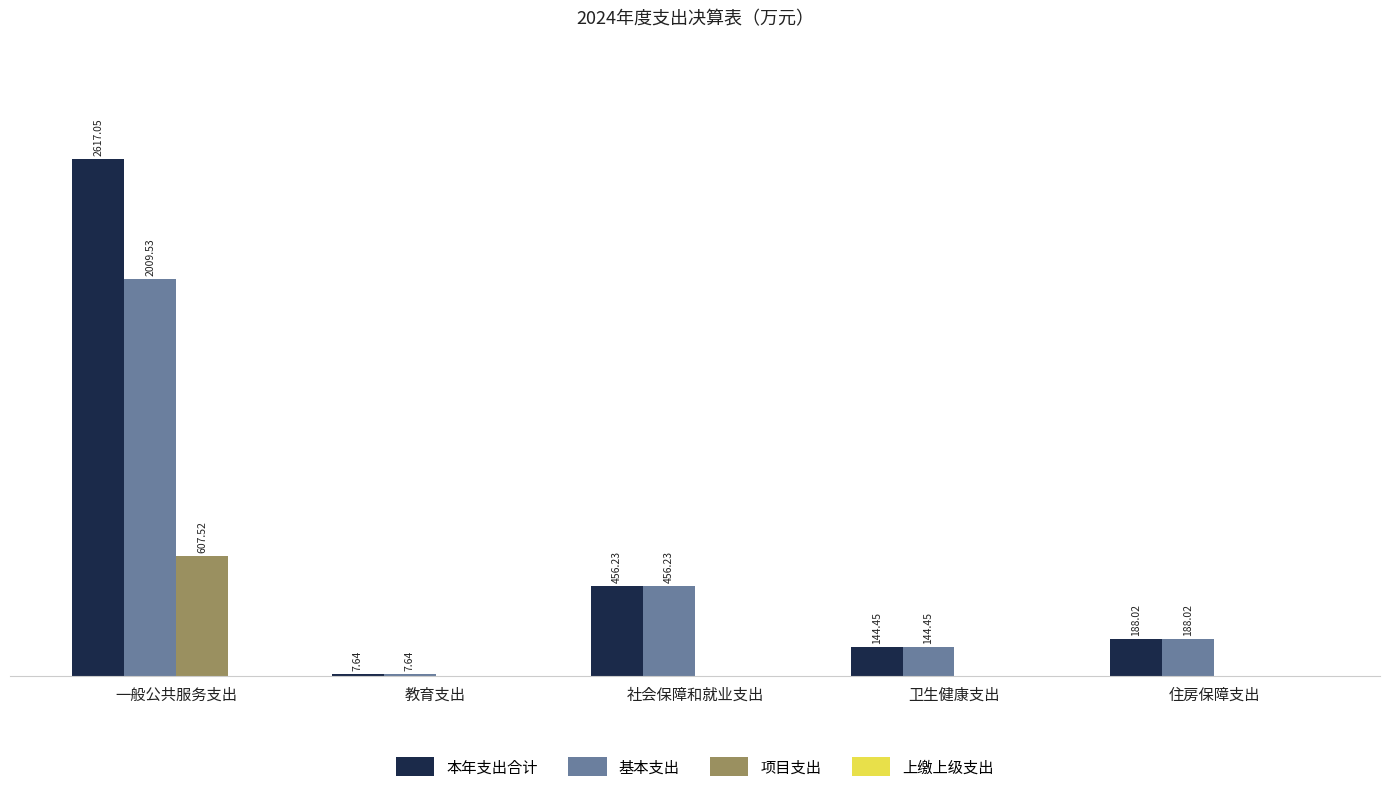

Which series has the widest spread of values?

本年支出合计